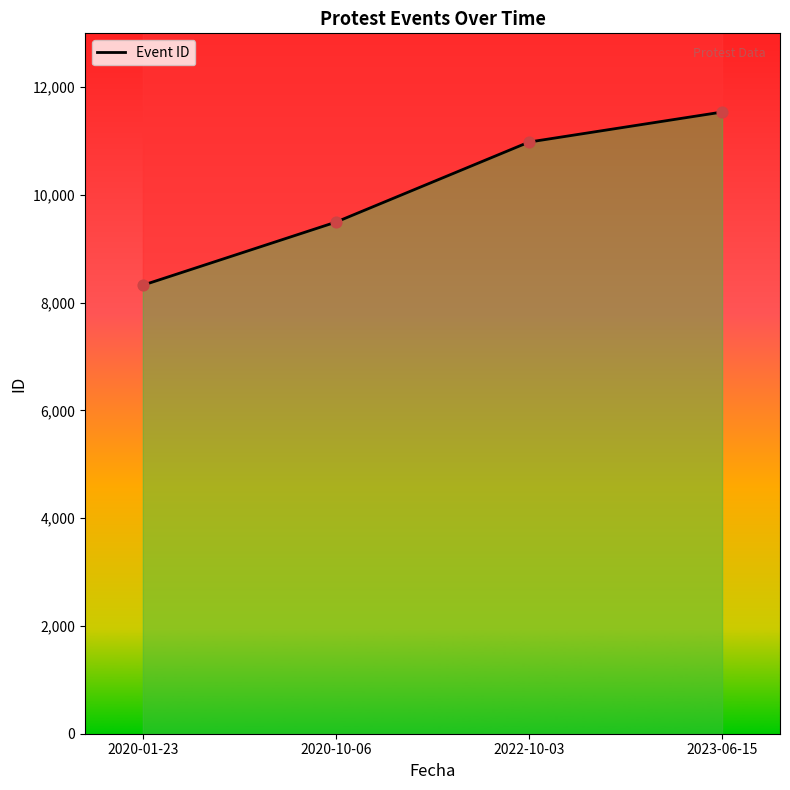

Approximately how many times larger is the value at 2023-06-15 compared to 2020-10-06?

1.2